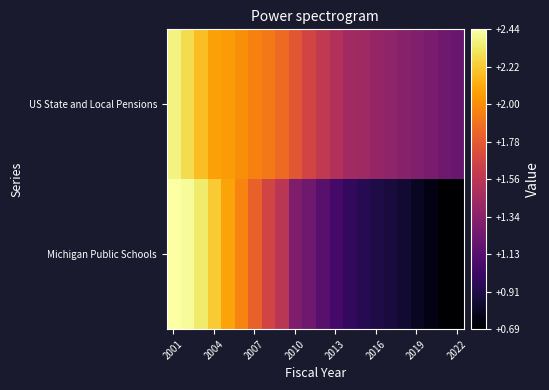

How many categories are shown in the chart?

22